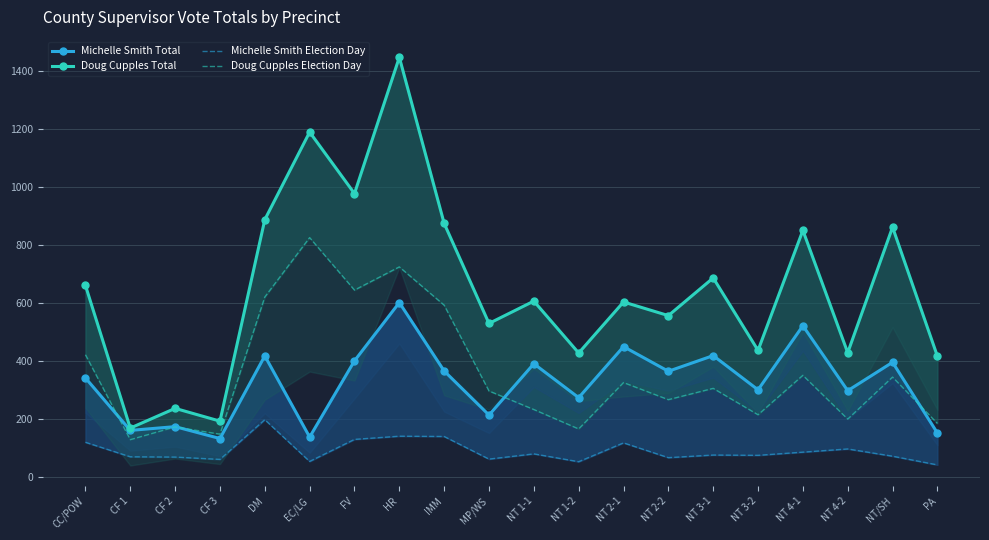

How many lines are shown in the chart?

4